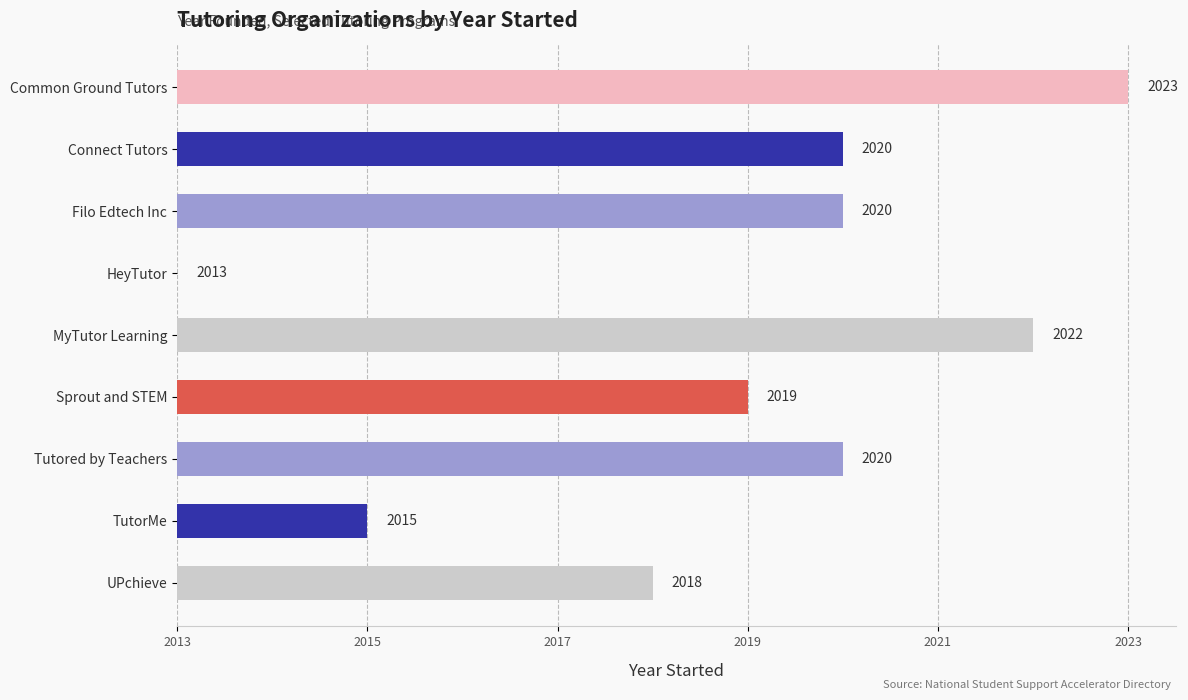

At which label is the value closest to 5?

UPchieve